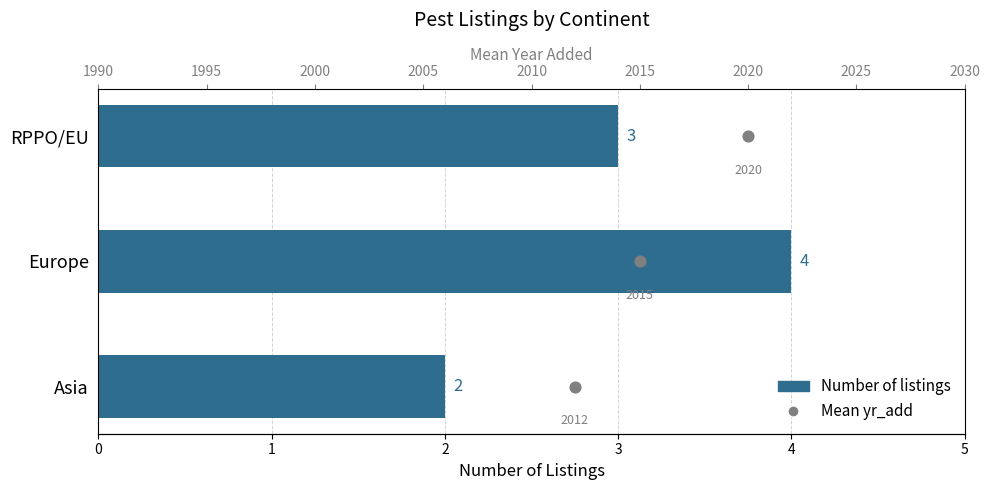

Which series has the largest total across all categories?

Number of listings